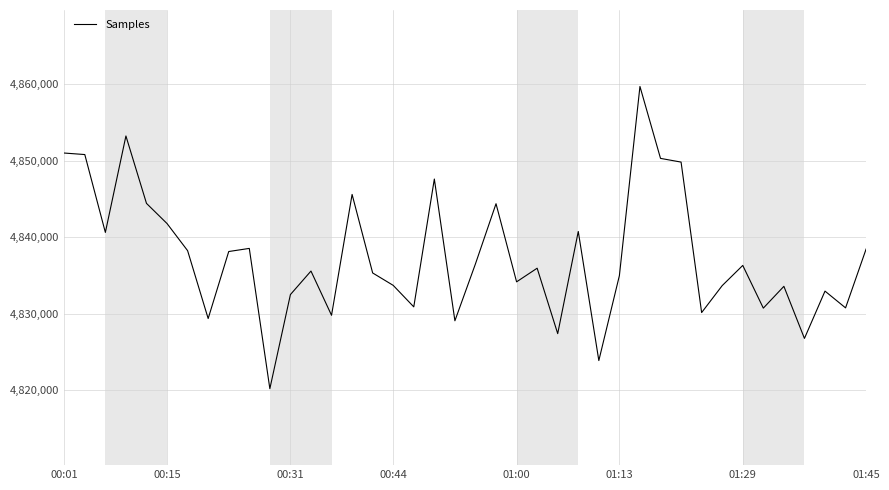

What is the difference between the maximum and minimum values?

39537